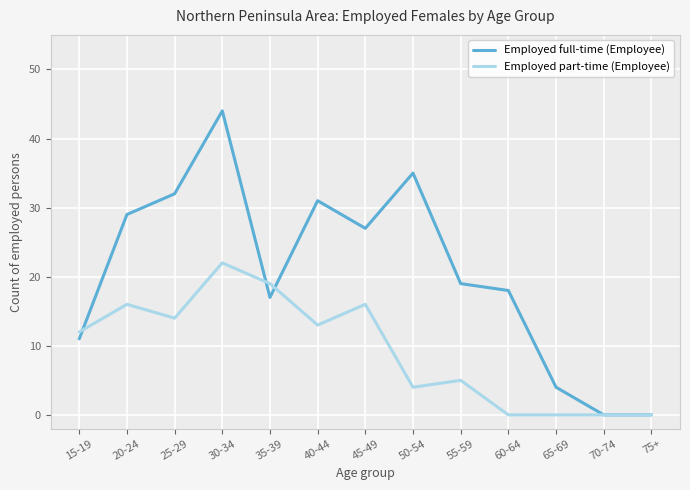

At which category does the chart reach its peak across all series?

30-34